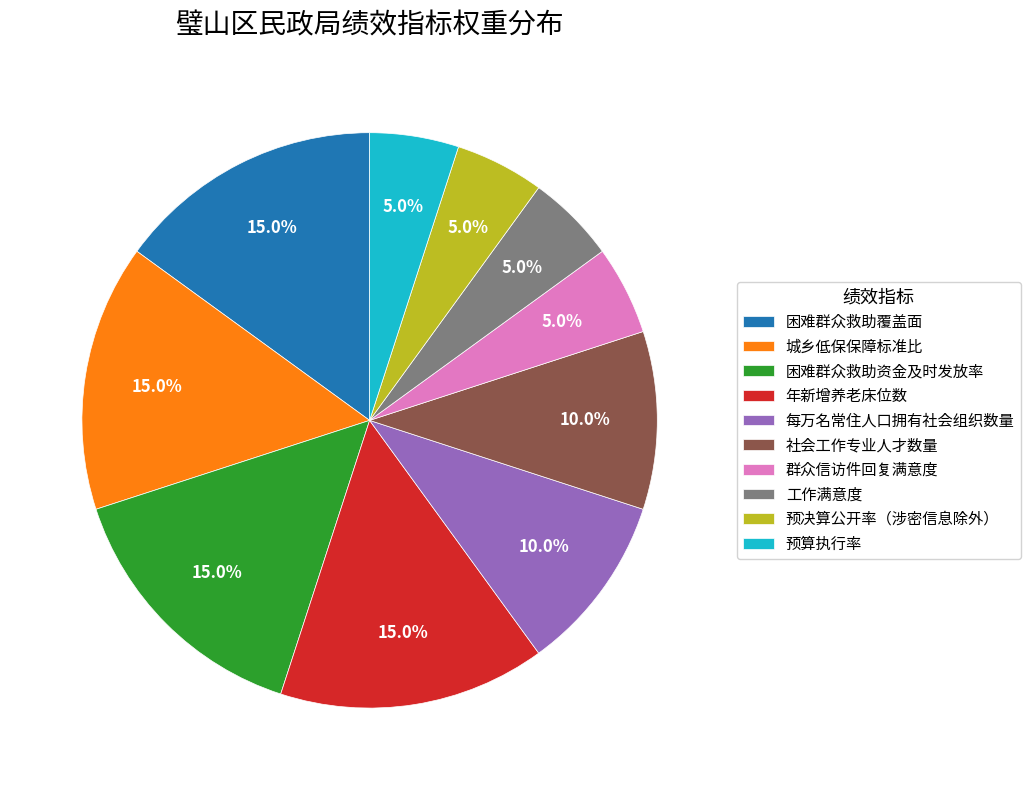

Which has a higher value, 预决算公开率（涉密信息除外） or 困难群众救助资金及时发放率?

困难群众救助资金及时发放率